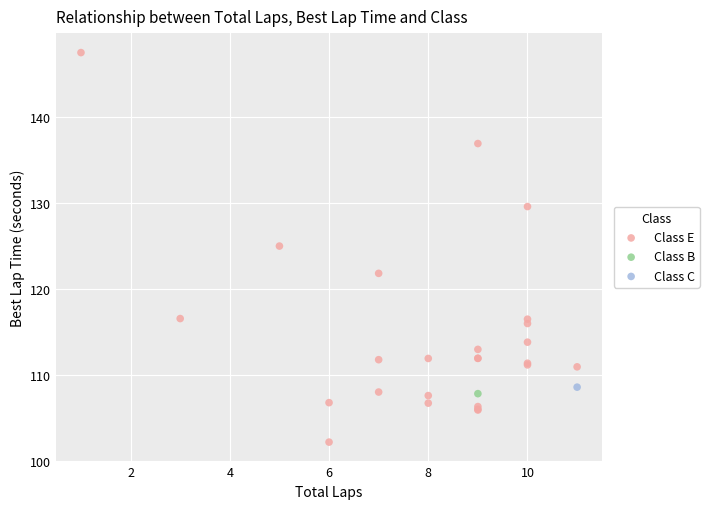

What are all the series names shown in the legend?

Class E, Class B, Class C